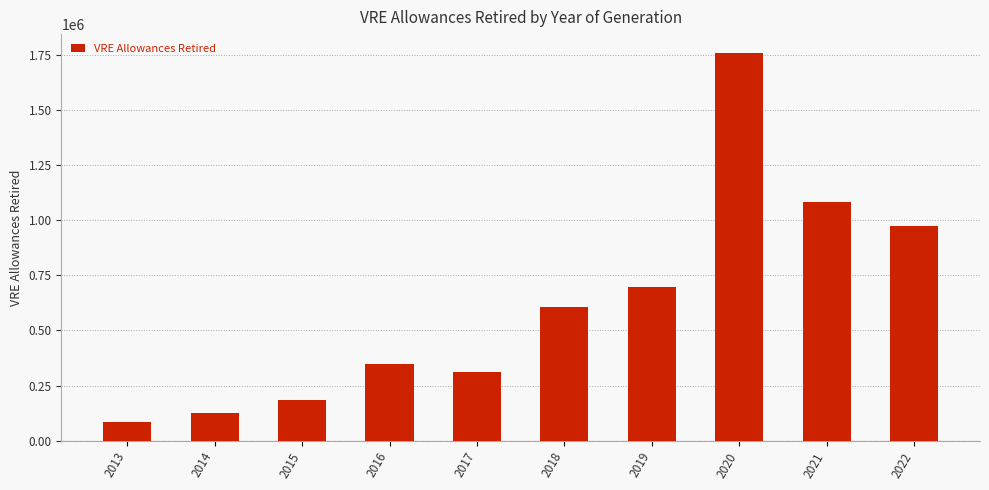

Rank the categories by value from highest to lowest.

2020, 2021, 2022, 2019, 2018, 2016, 2017, 2015, 2014, 2013